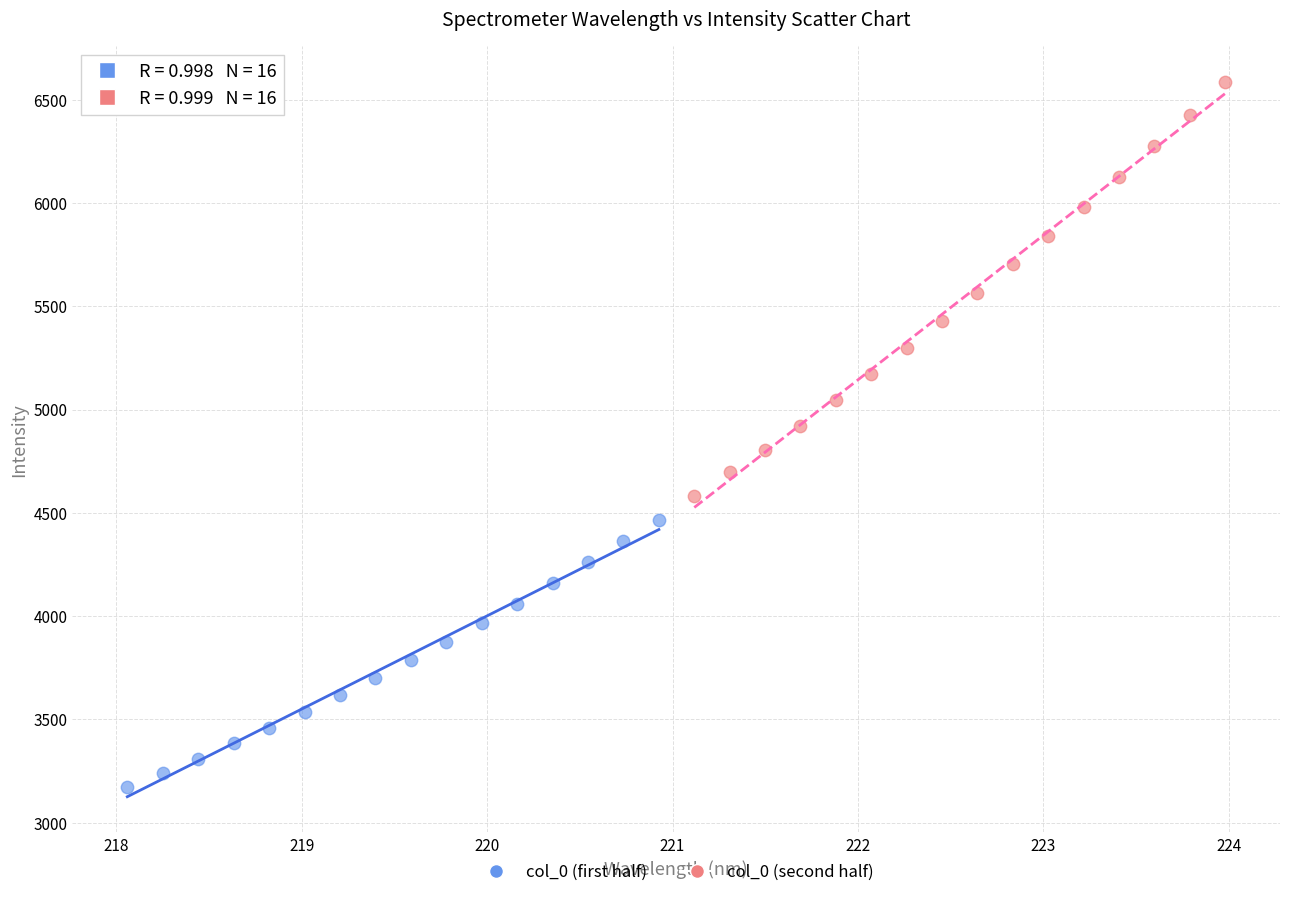

Which series reaches the maximum Y coordinate?

col_0 (second half)